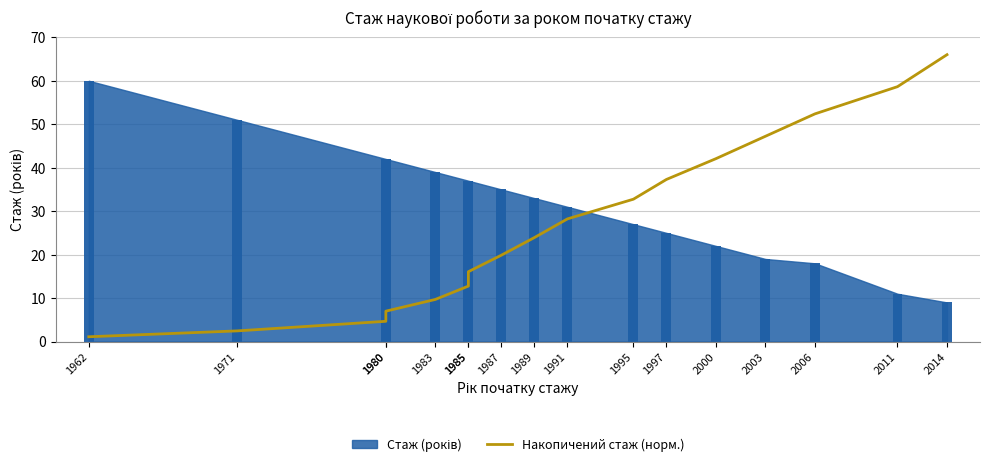

The chart shows a value of 25.8 at 2000. True or false?

False